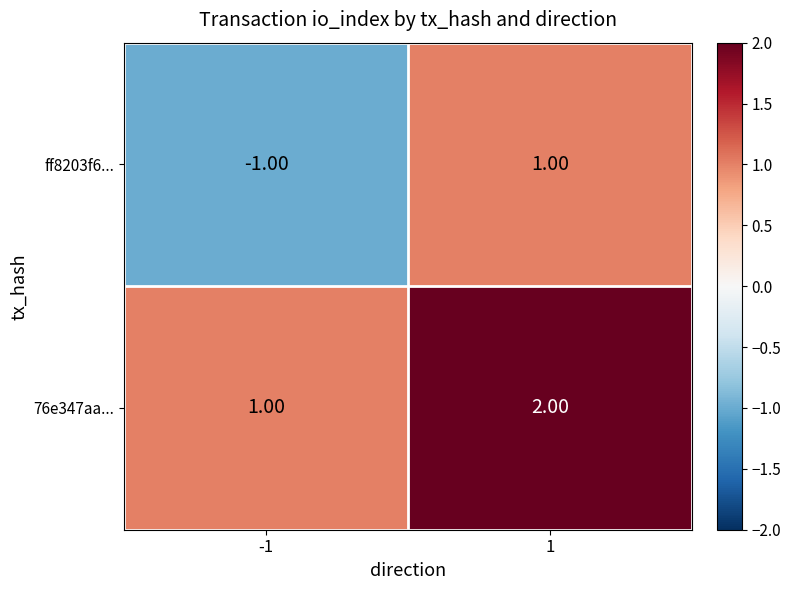

List the series in order of their peak value, highest first.

76e347aa..., ff8203f6...